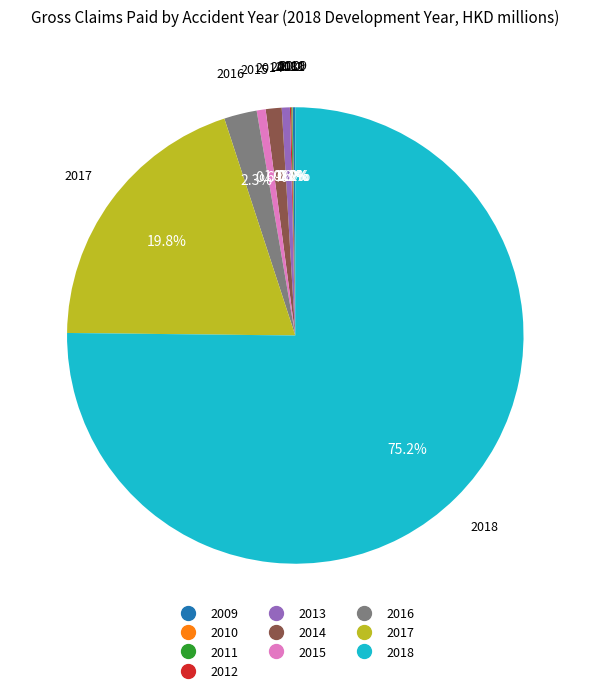

Is there any slice that represents more than half of the pie?

Yes